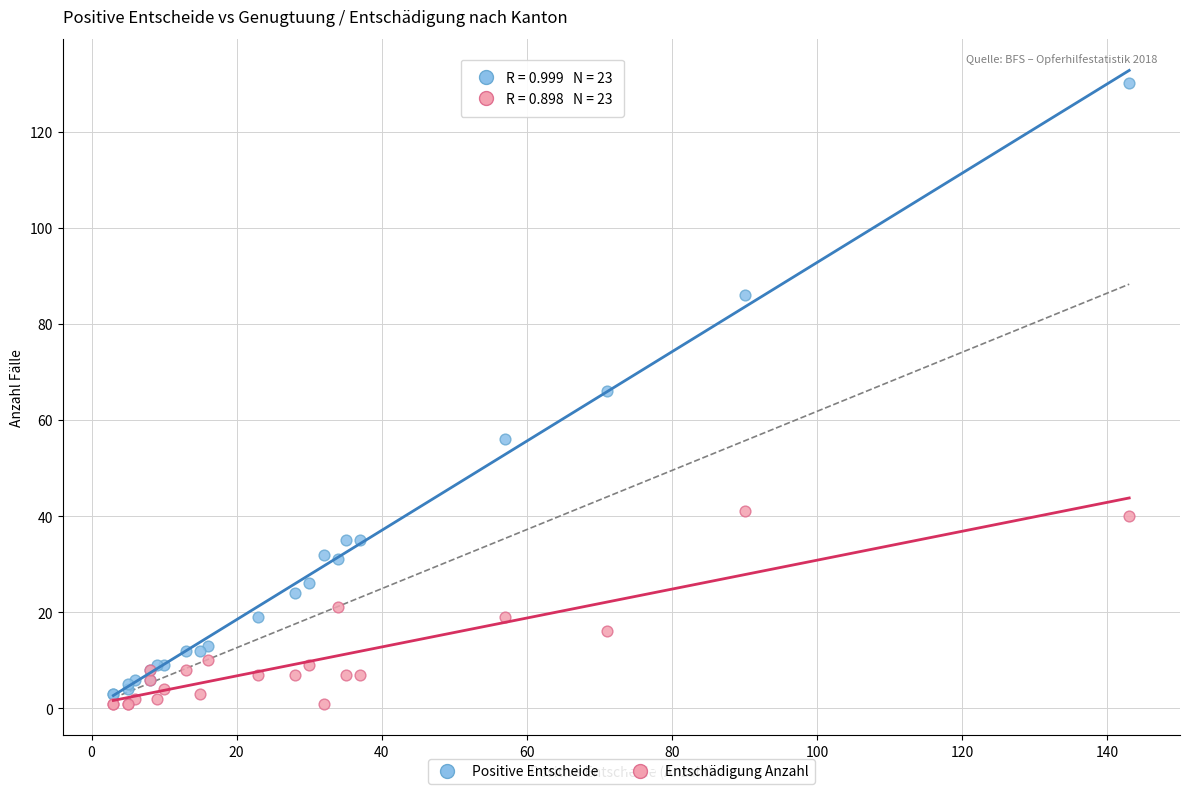

Which series contains the highest Y value?

Positive Entscheide